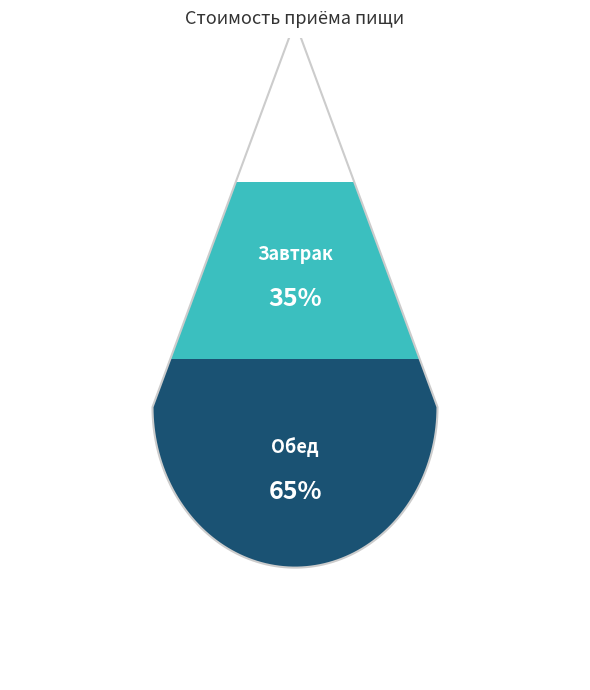

True or false: Обед accounts for 78% of the total.

False